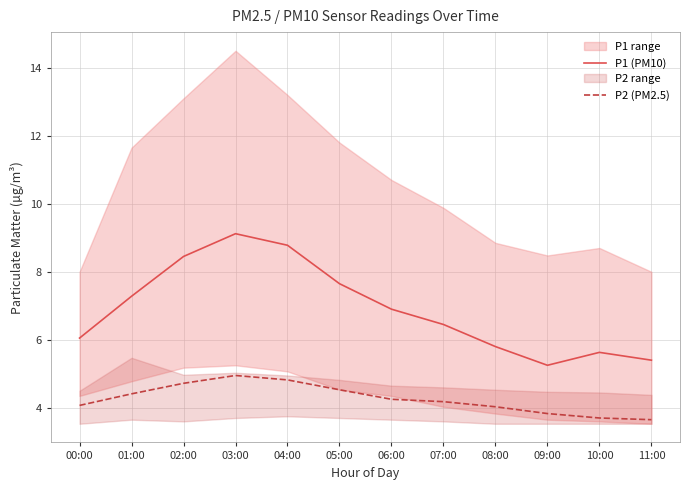

True or false: P2 (PM2.5) has a value of 7.2 at 07:00.

False